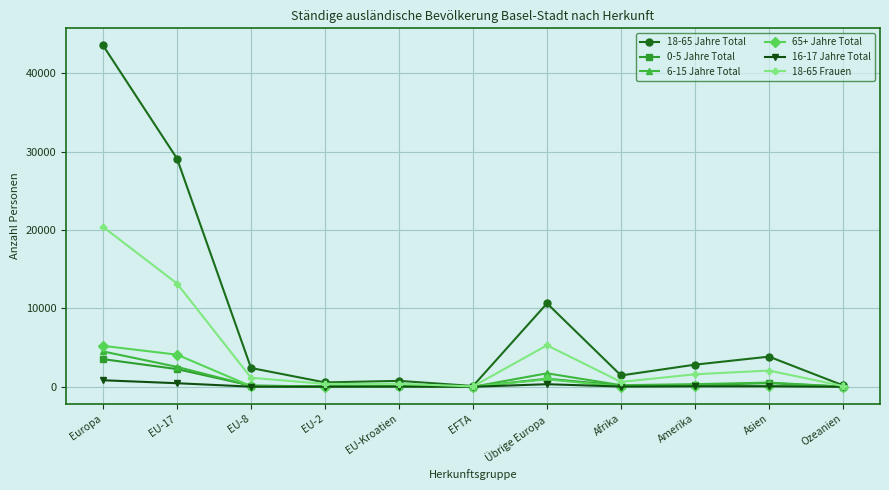

True or false: 65+ Jahre Total has more than 0 interior local peaks.

True